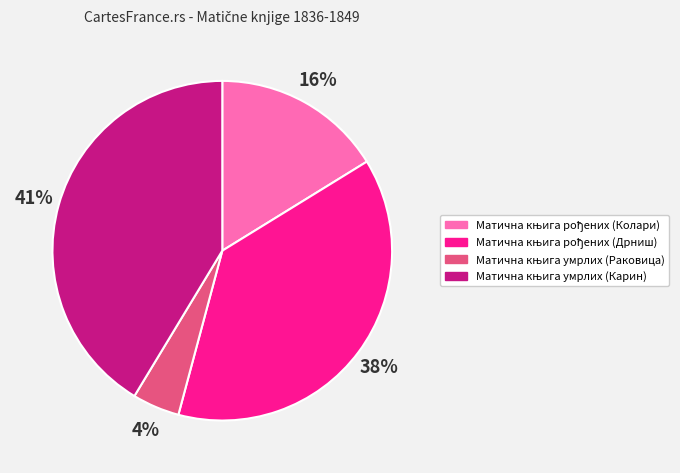

To the nearest percent, what is the average slice percentage?

25%